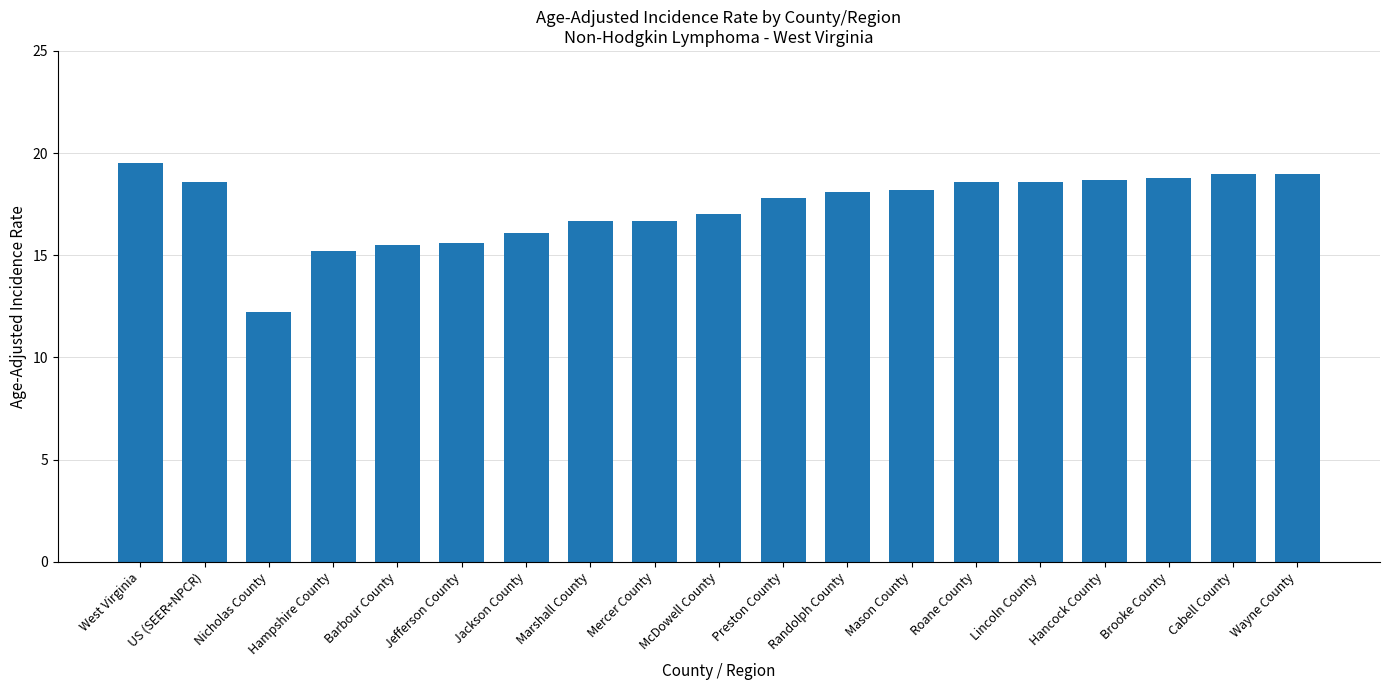

Which label corresponds to the largest value in the chart?

West Virginia